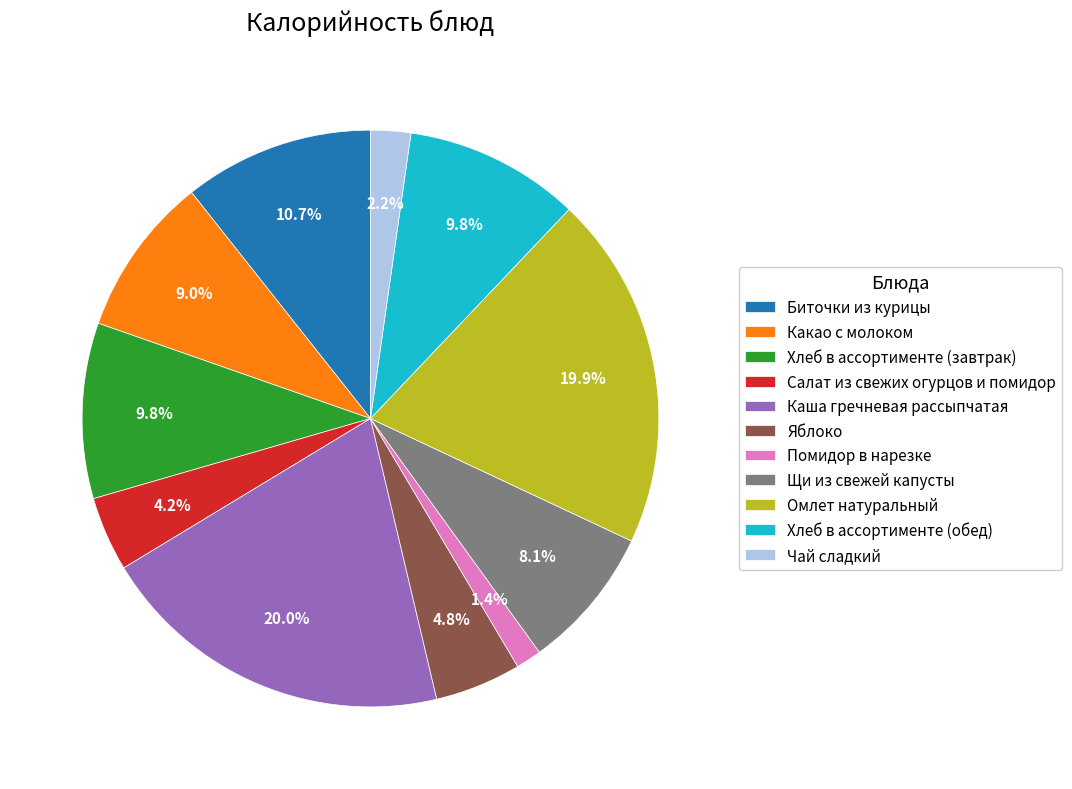

True or false: Хлеб в ассортименте (обед) accounts for 16% of the total.

False